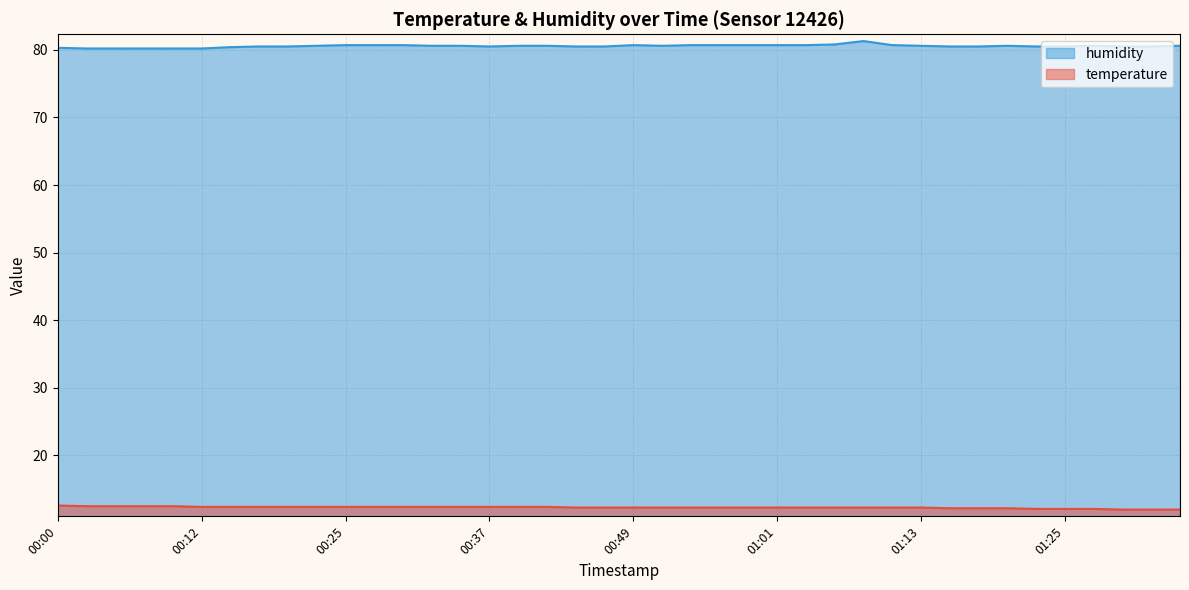

What is the sum of all temperature values?

492.6